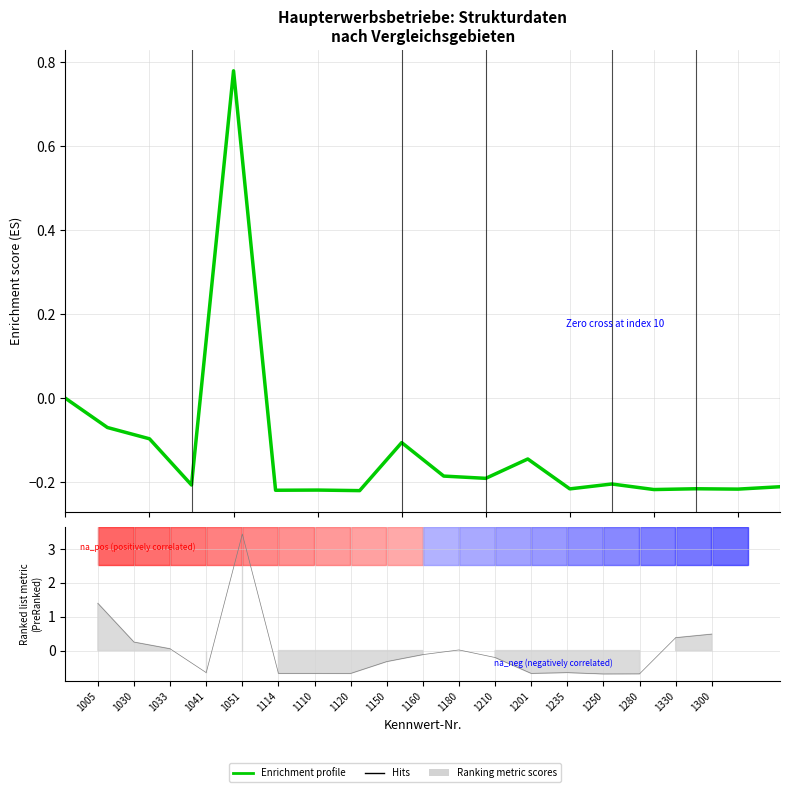

Which label corresponds to the largest value in the chart?

1051